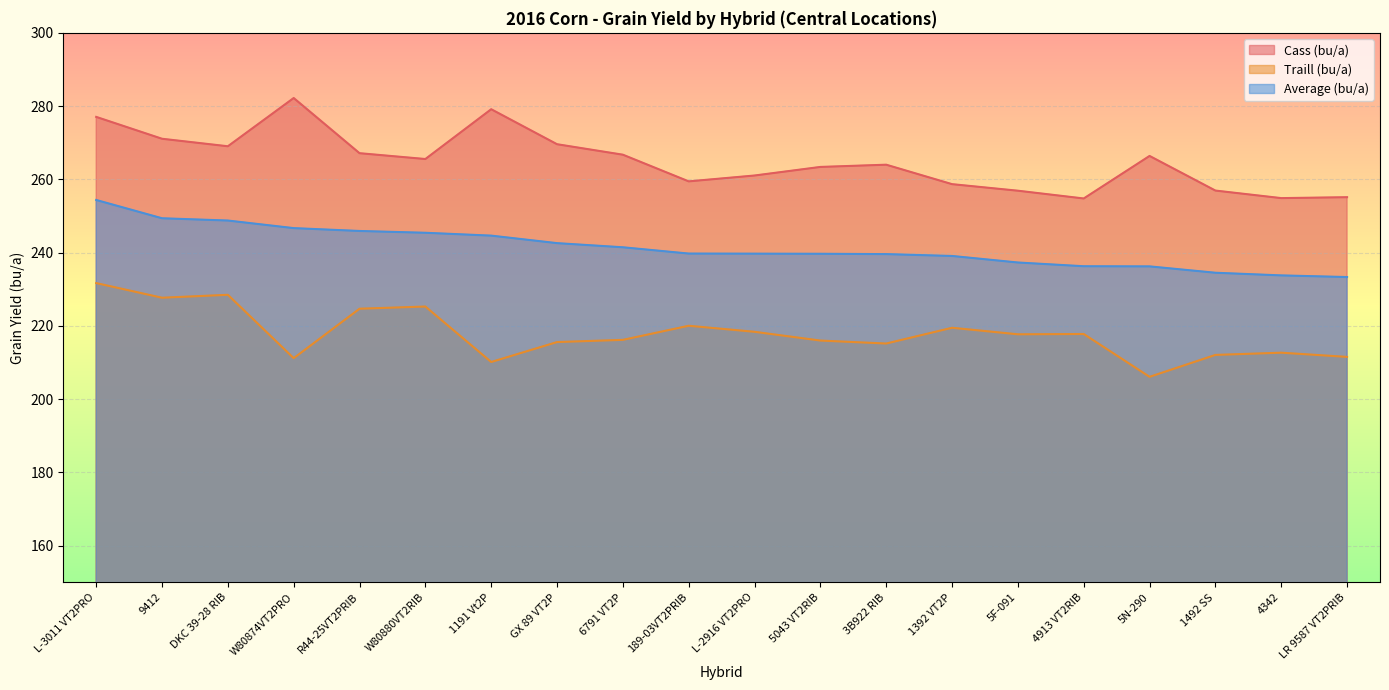

Does the chart display data point markers on the line(s)?

No